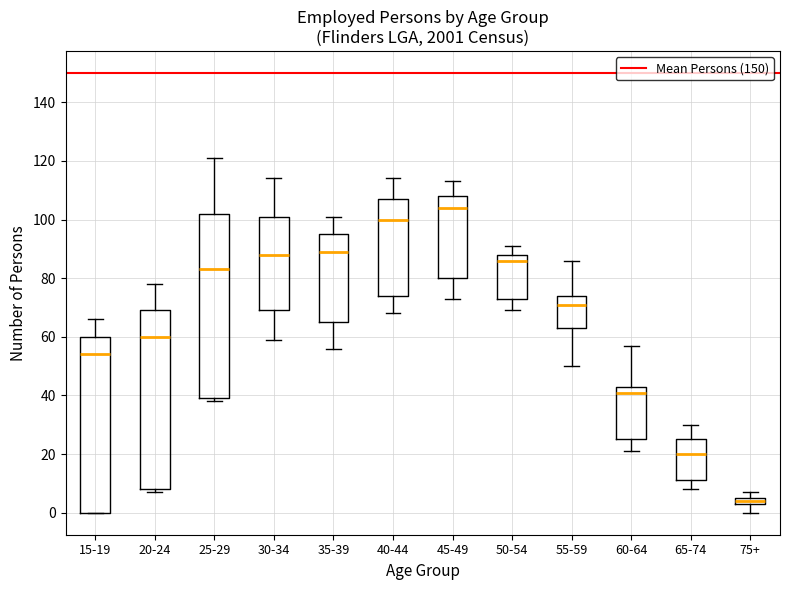

Where does the upper whisker of the box for 45-49 end on the y-axis? The values are not printed on the chart, so give them approximately, as read against the axis.

114